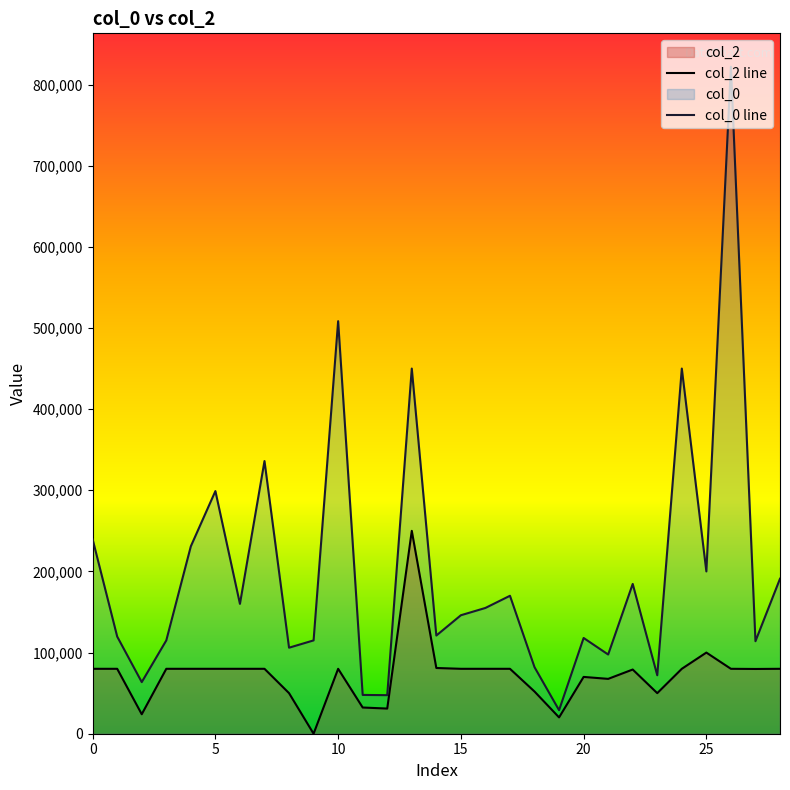

Rank the series by their maximum value, from highest to lowest.

col_0 line, col_2 line